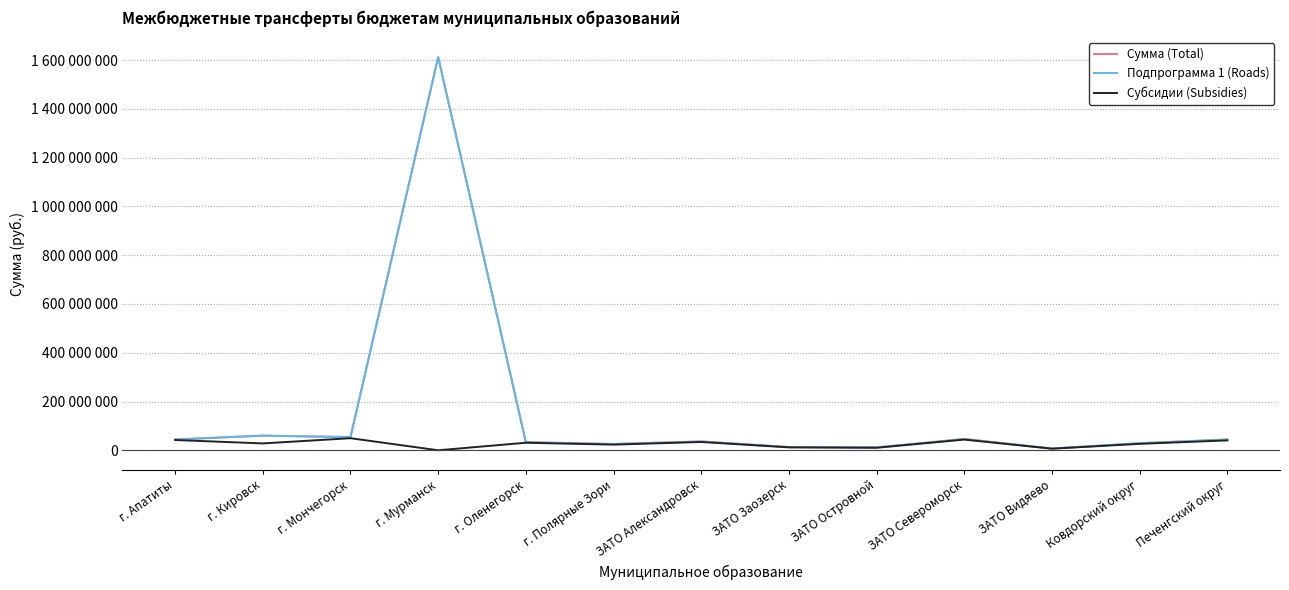

In Субсидии (Subsidies), how many points are higher than both neighbors (excluding endpoints)?

4